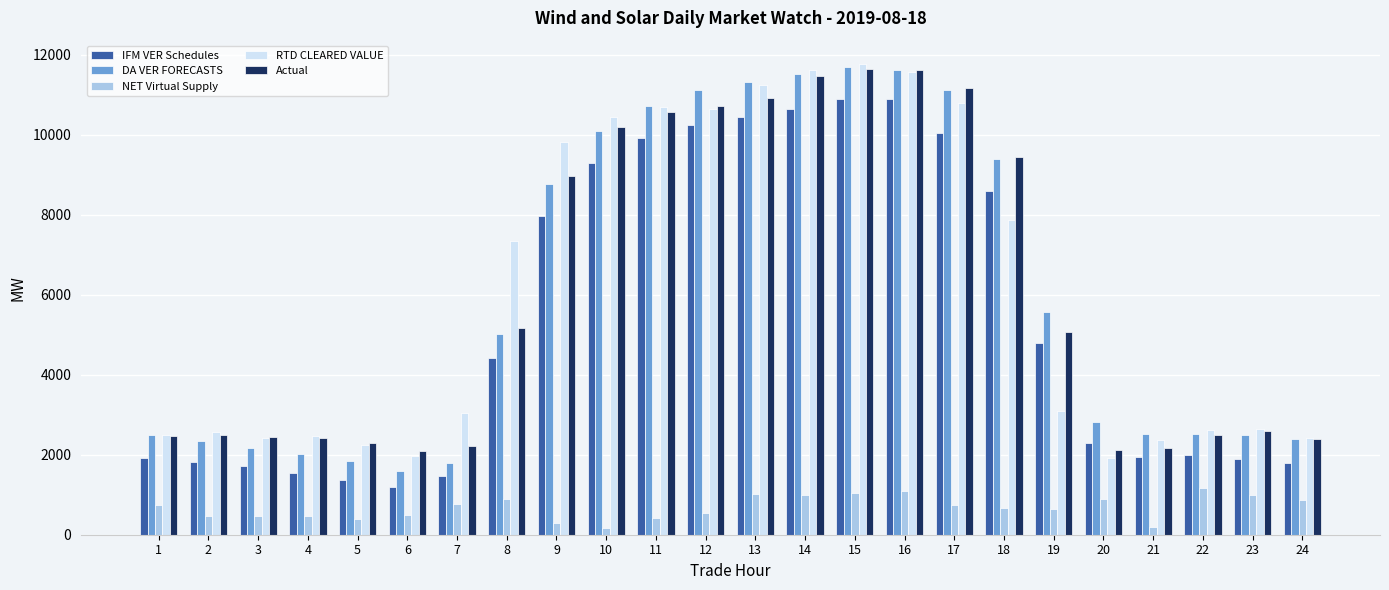

Is the value of NET Virtual Supply at 13 greater than the value of Actual at 15?

No